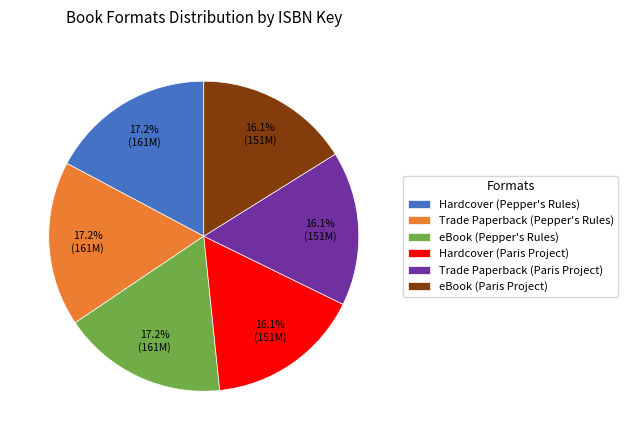

Do eBook (Pepper's Rules) and Hardcover (Paris Project) together represent more than half of the pie?

No